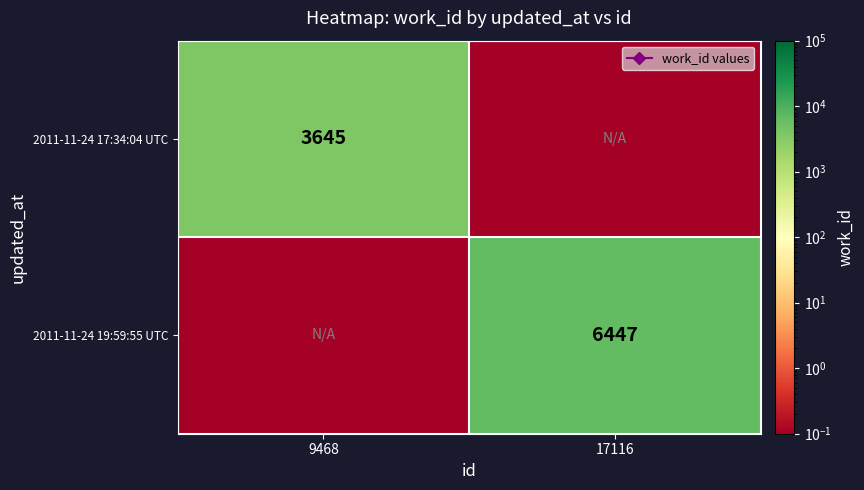

Count the number of categories in the chart.

2